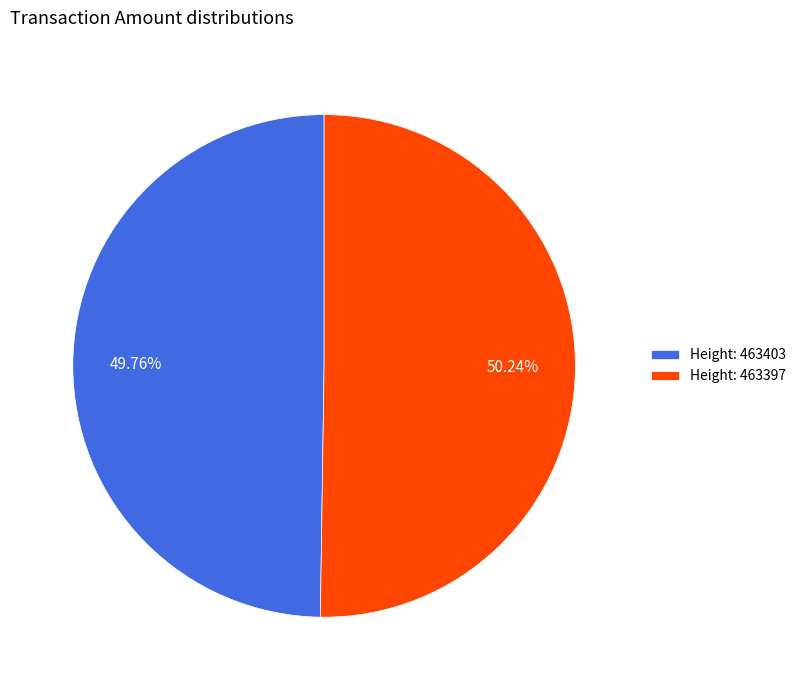

Is there a majority slice in this chart?

Yes